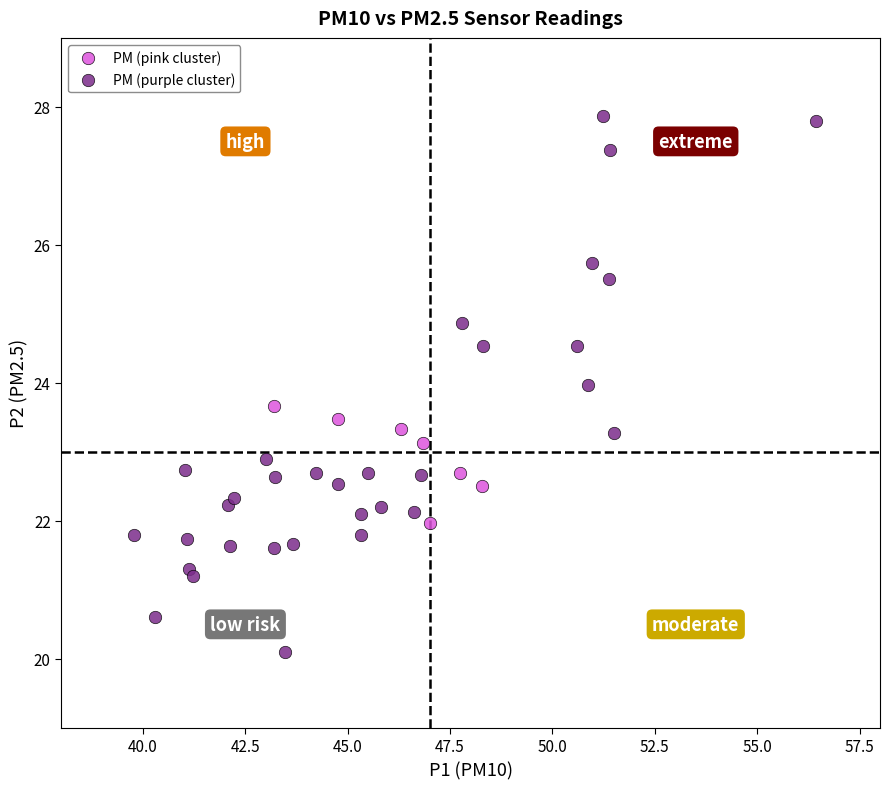

Which series contains the lowest Y value?

PM (purple cluster)